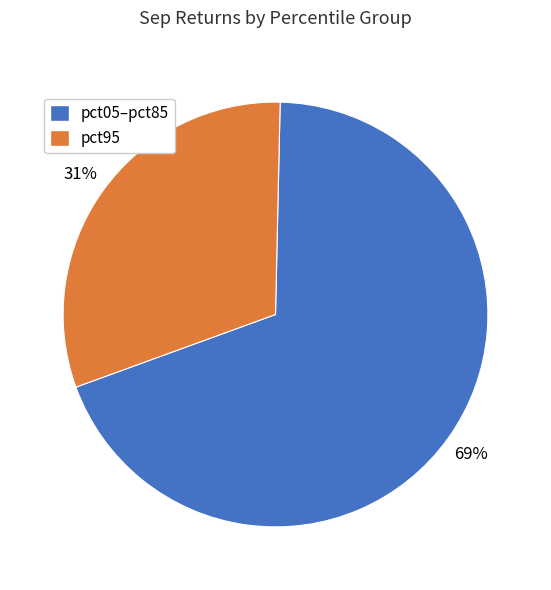

Count the number of slices in the pie.

2